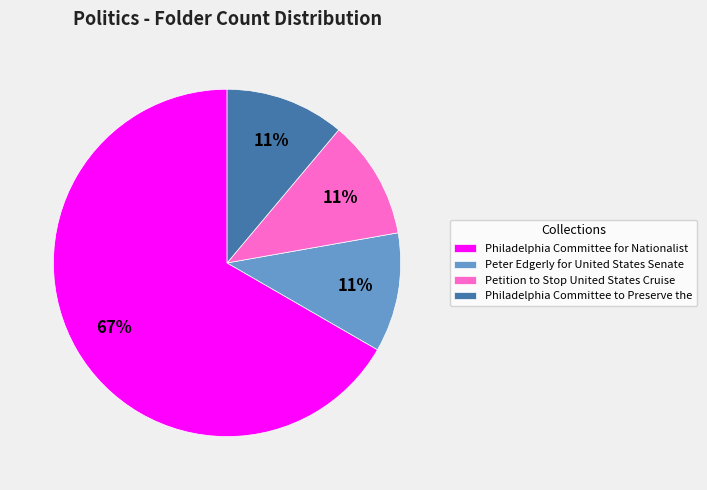

Which category has the biggest portion of the pie?

Philadelphia Committee for Nationalist